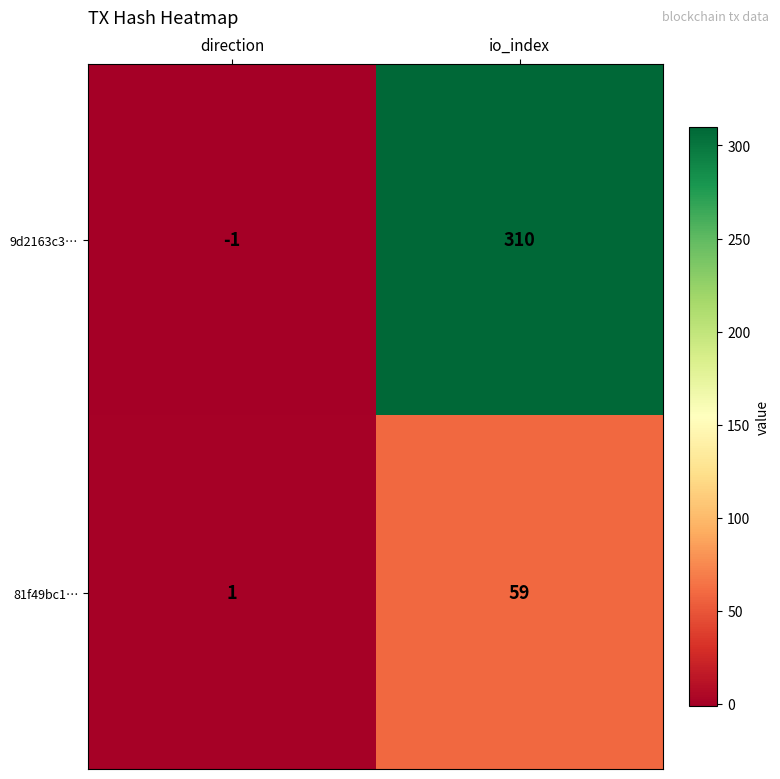

How many series are shown in this chart?

2